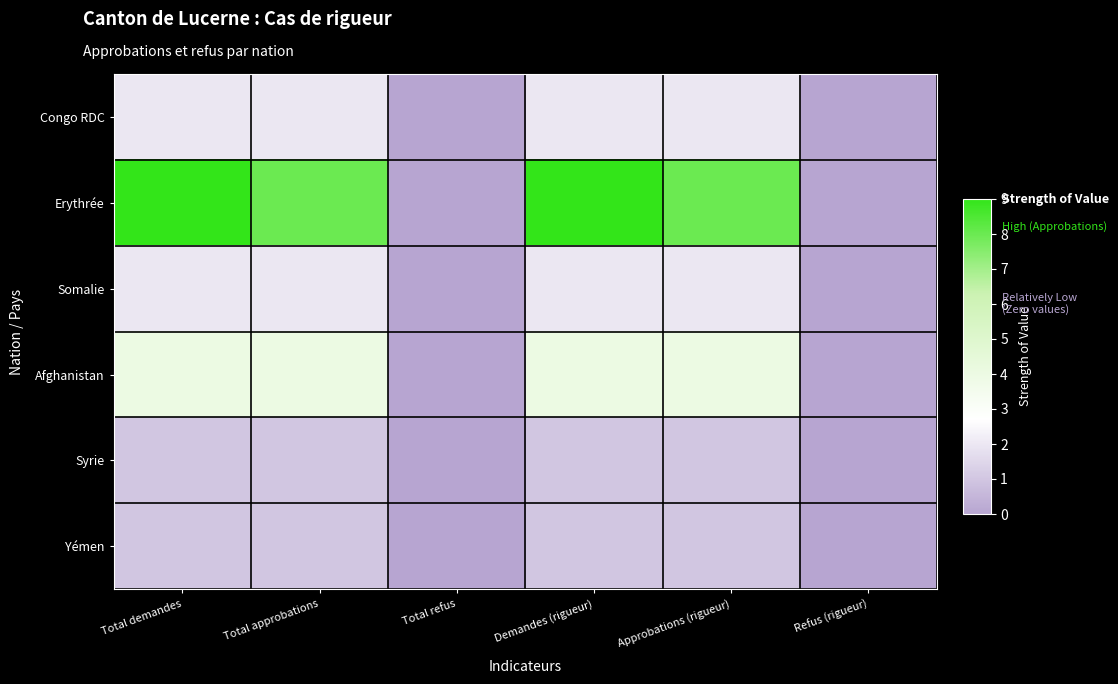

At which category does the chart reach its minimum across all series?

Total refus